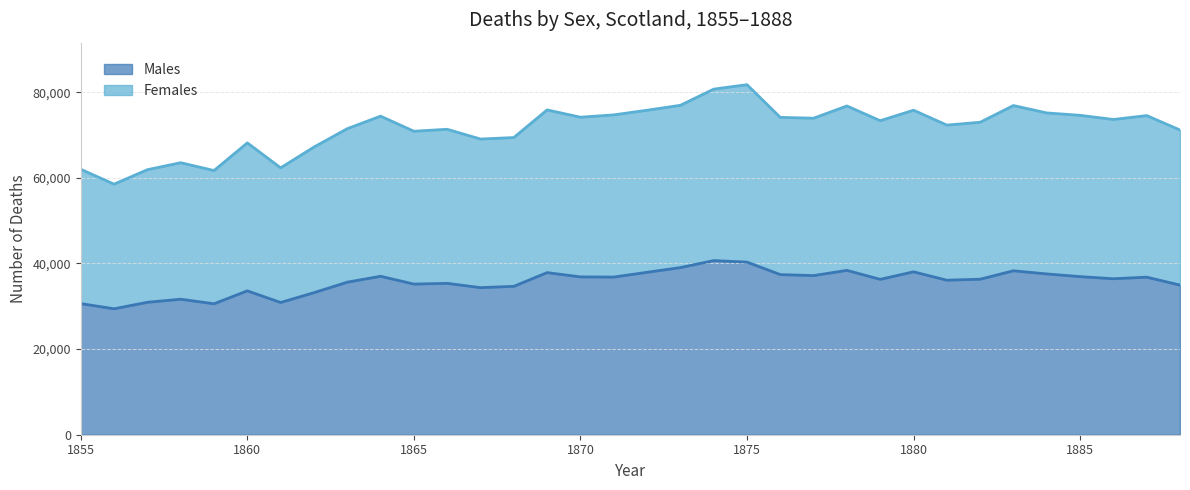

What is the highest value of the Males series?

40678